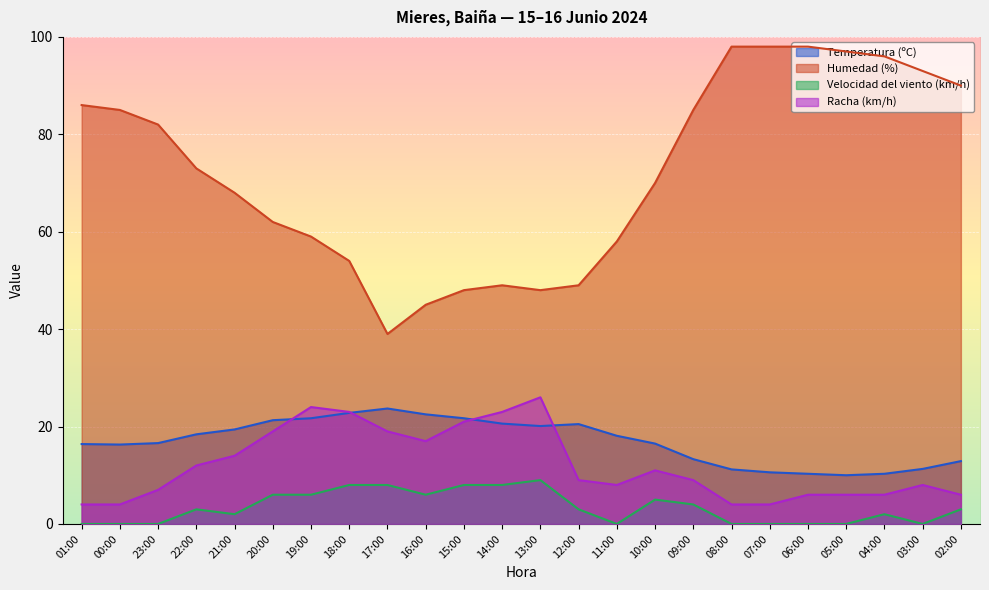

True or false: Temperatura (ºC) and Velocidad del viento (km/h) intersect in this chart.

False